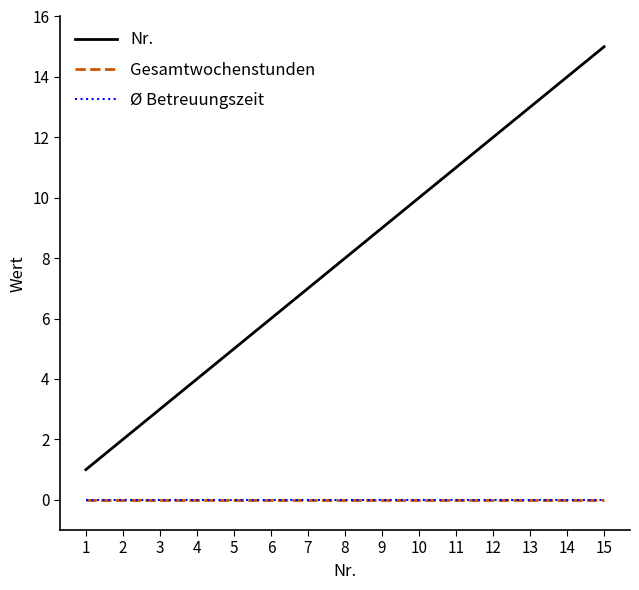

Is this an area chart (filled region under the line)?

No